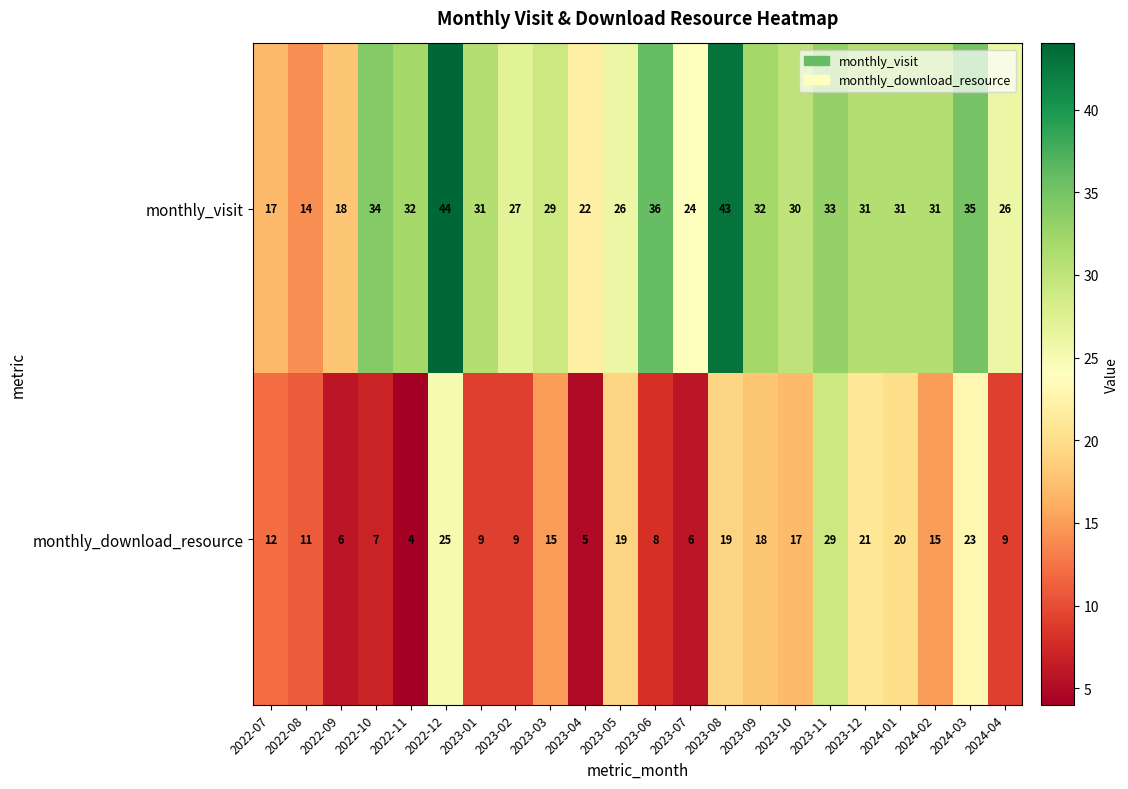

What is the sum of the monthly_download_resource values at 2022-12 and 2022-11?

29